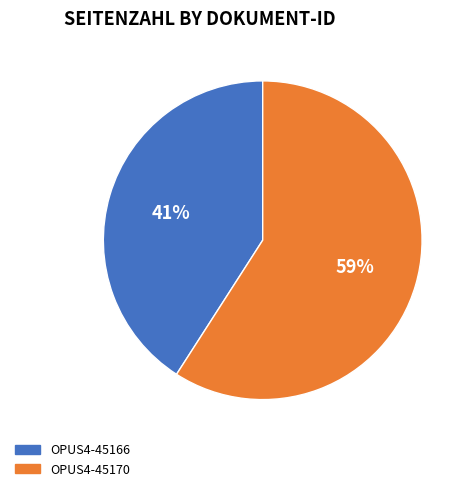

Does any single category account for the majority?

Yes